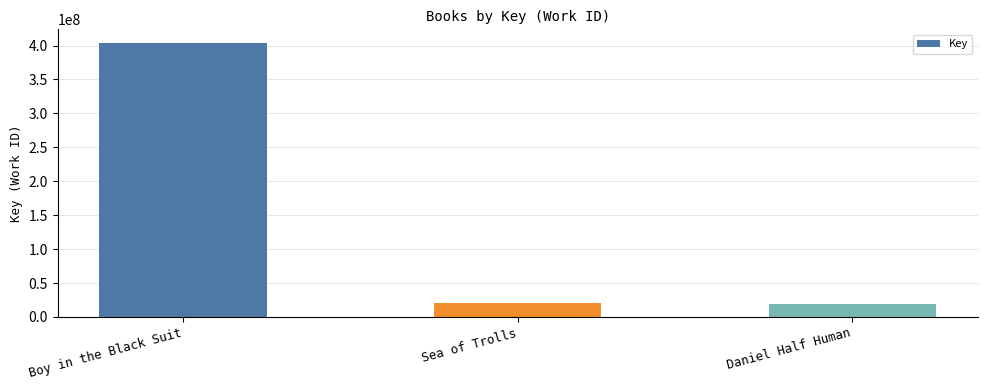

How many values are below 20908923?

1